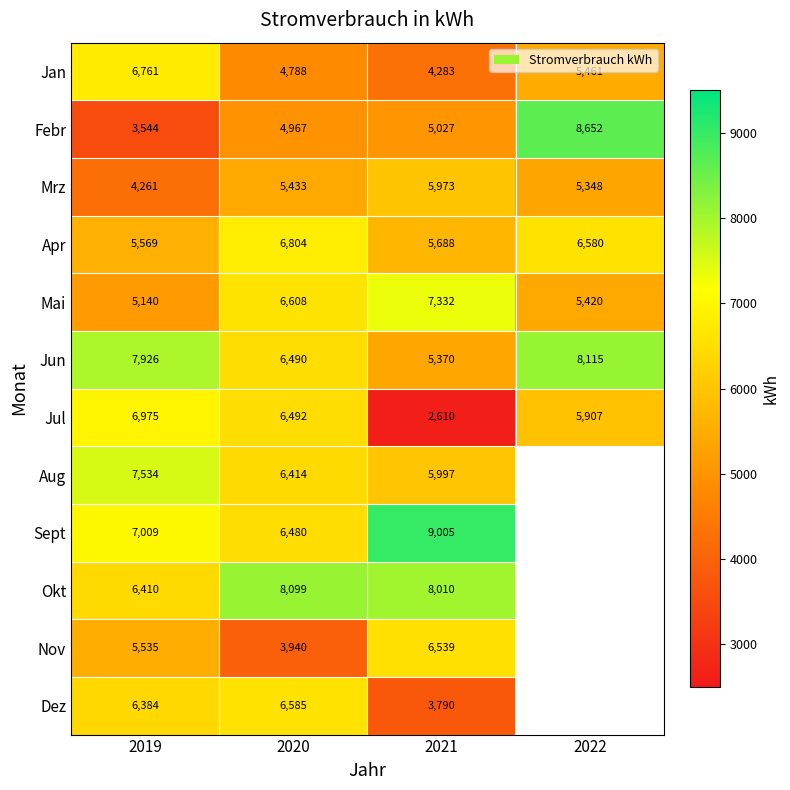

What is the sum of the Jun values at 2021 and 2020?

11860.0